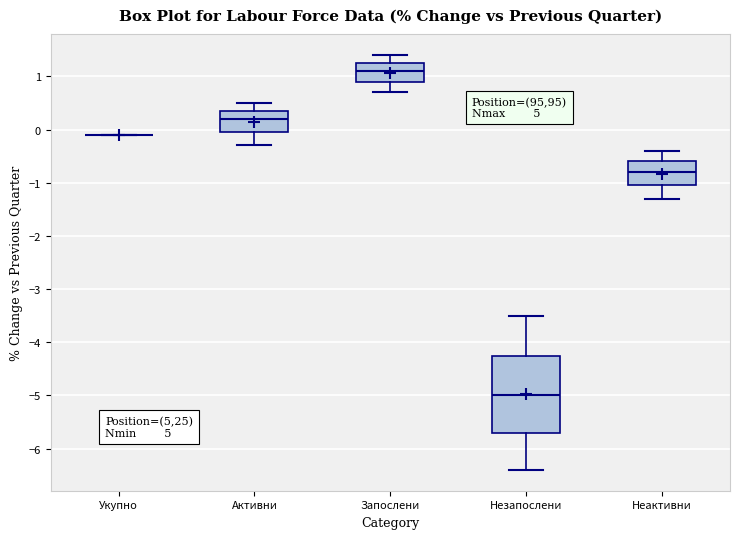

Where does the lower whisker of the box for Запослени end on the y-axis? The values are not printed on the chart, so give them approximately, as read against the axis.

0.7